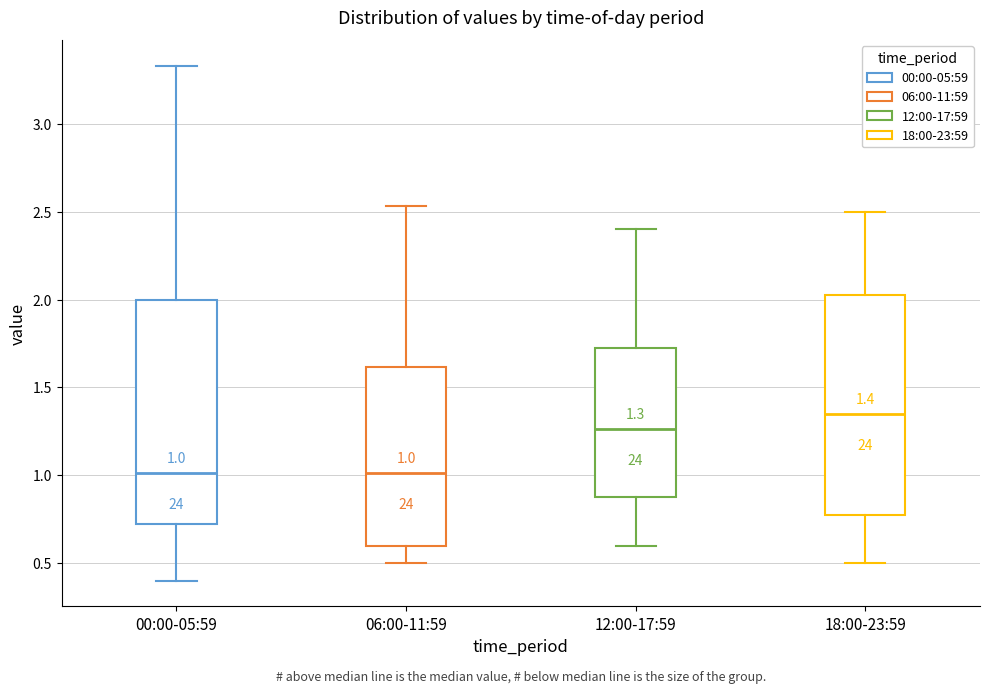

Which box has the highest median line?

18:00-23:59